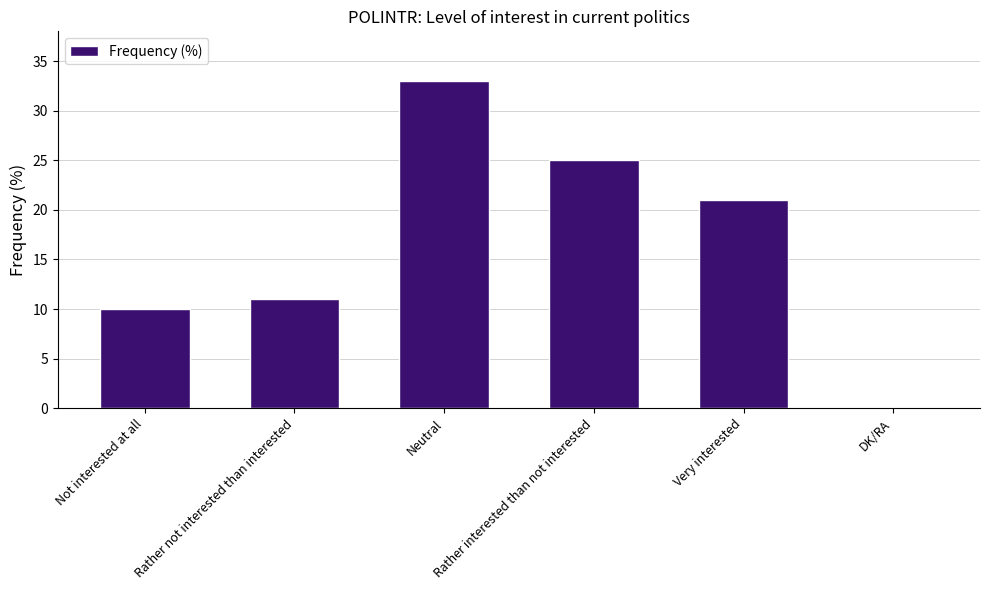

What is the maximum value shown in the chart?

33